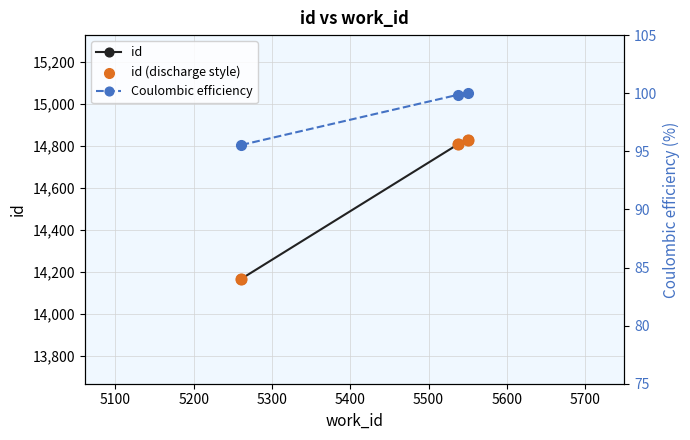

At how many categories does at least one series exceed 13892?

3